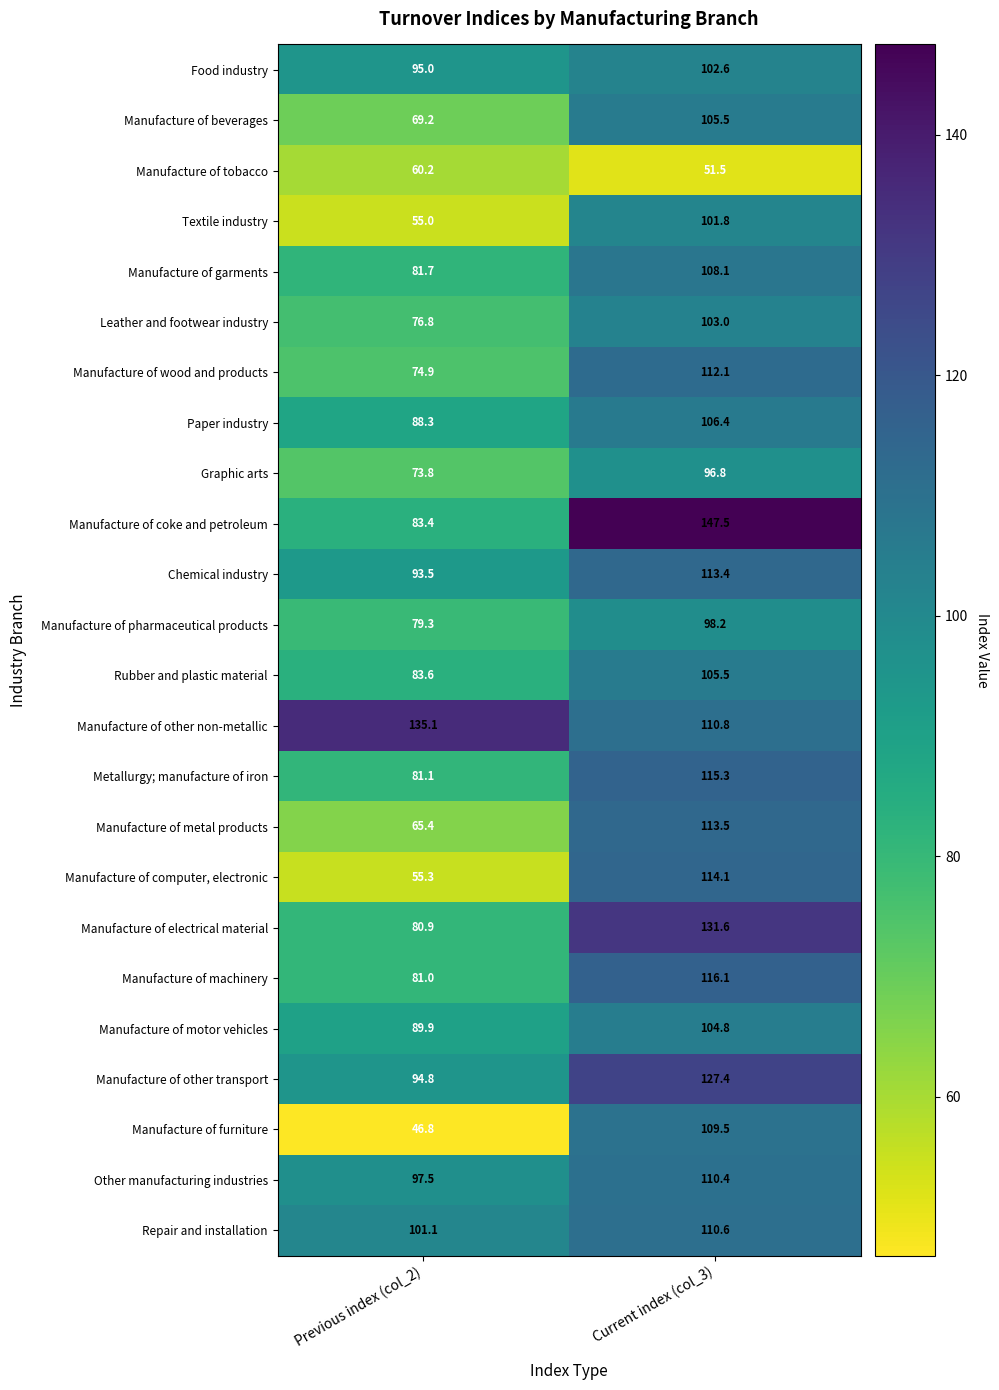

True or false: Manufacture of coke and petroleum has a value of 49.8 at Previous index (col_2).

False